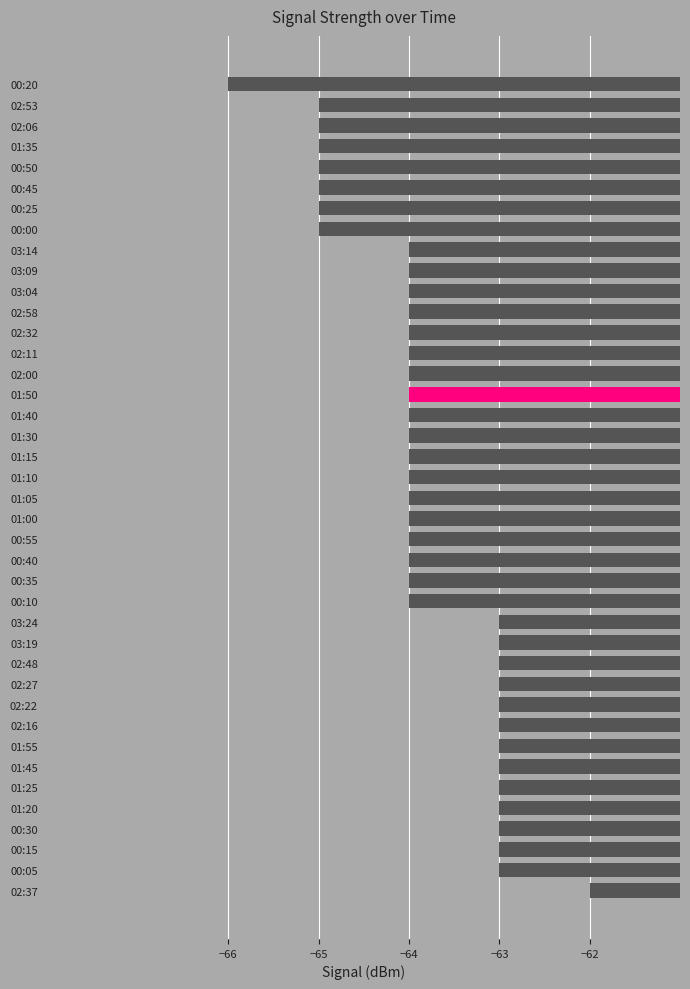

Which has a higher value, 00:50 or 02:48?

02:48